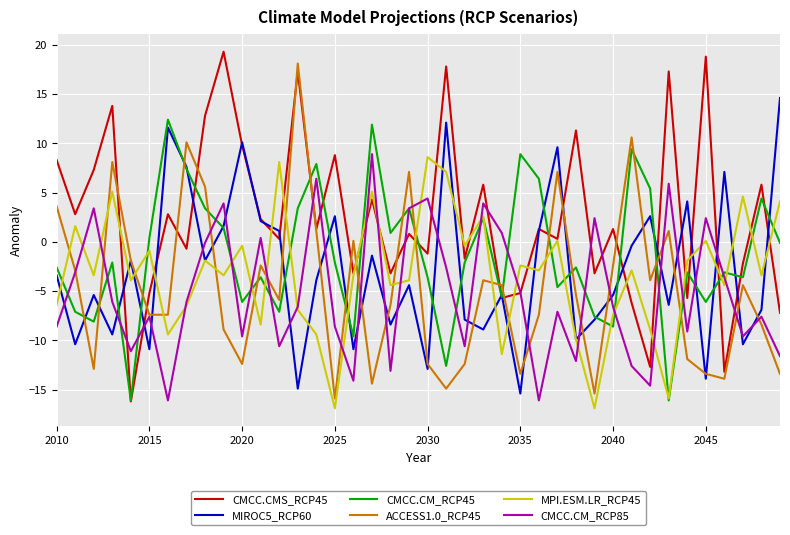

True or false: ACCESS1.0_RCP45 and CMCC.CM_RCP45 cross at least once.

True